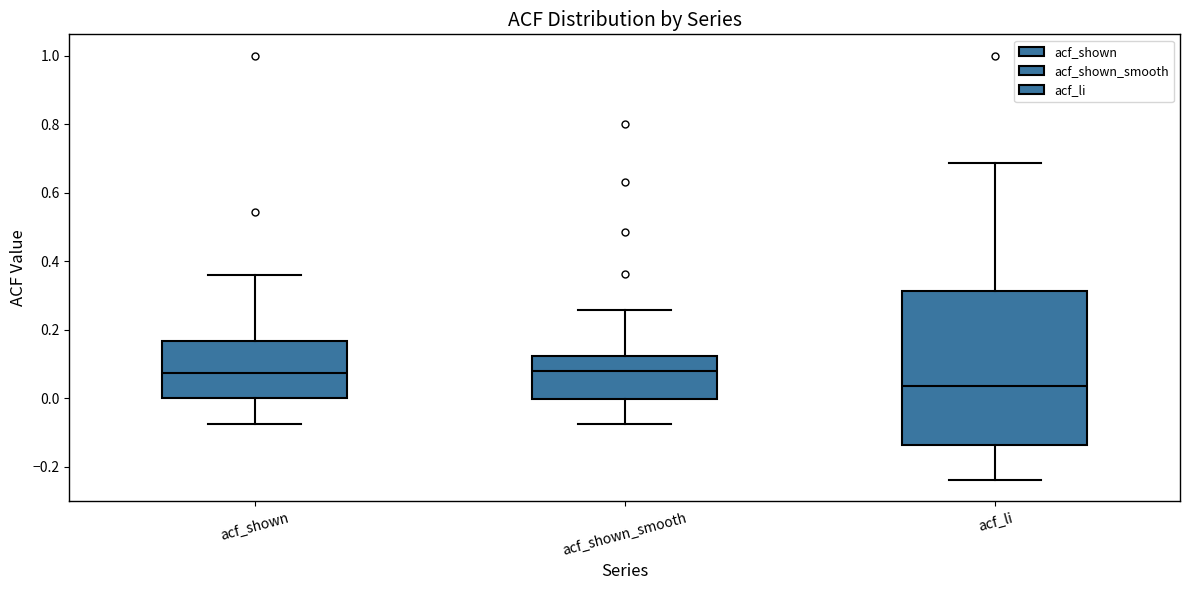

Reading left to right, transcribe this box plot: for each box, give where its median line is, the range the box spans, and where its two whiskers end, as read against the y-axis. The values are not printed on the chart, so give them approximately, as read against the axis.

acf_shown: median 0.08, box 0.00 to 0.16, whiskers -0.08 to 0.36
acf_shown_smooth: median 0.08, box 0.00 to 0.12, whiskers -0.08 to 0.26
acf_li: median 0.04, box -0.14 to 0.32, whiskers -0.24 to 0.68